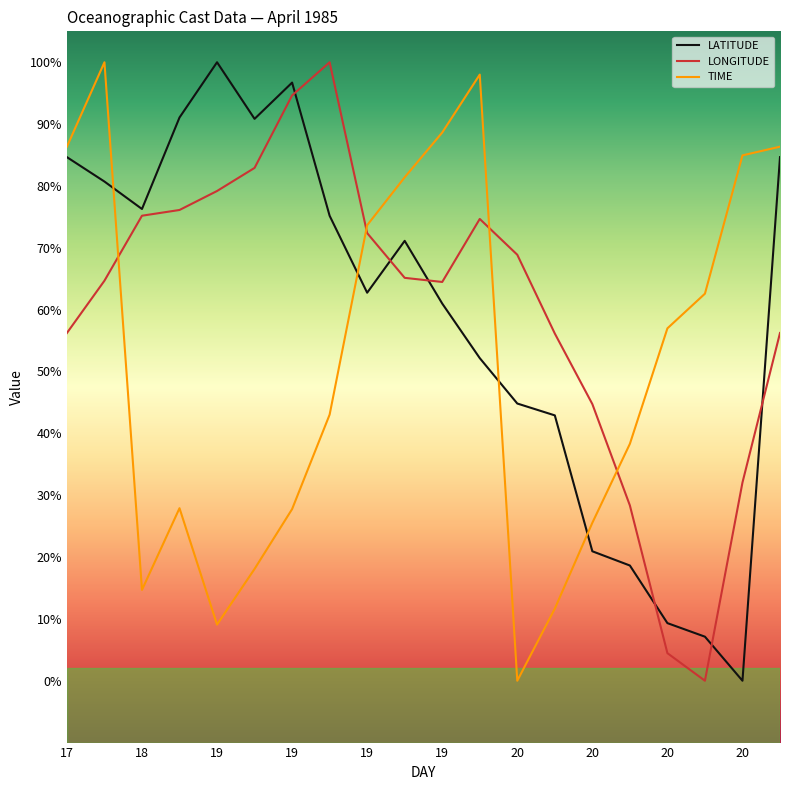

What are all the series names shown in the legend?

LATITUDE, LONGITUDE, TIME